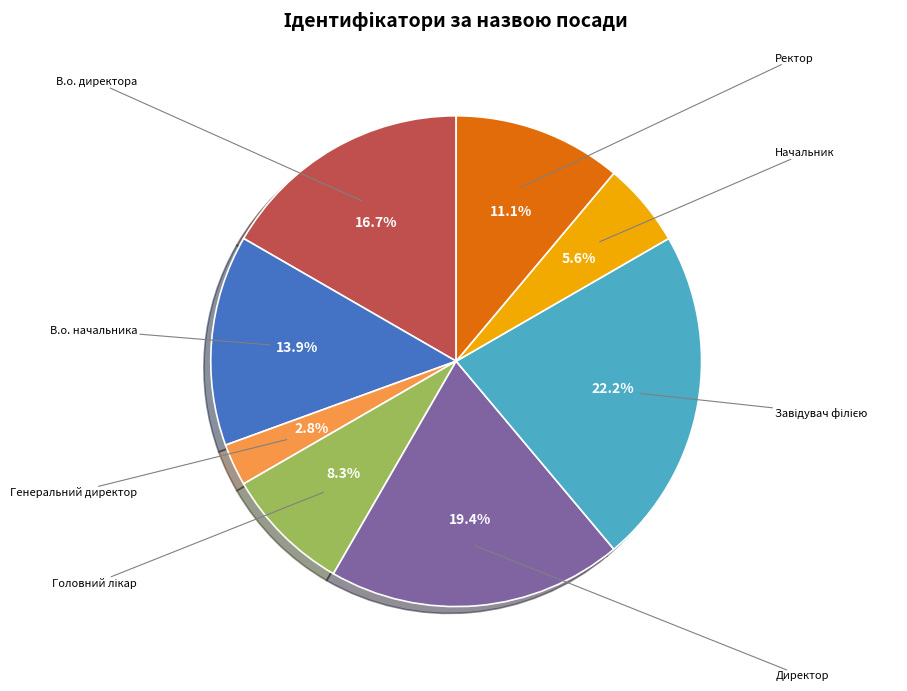

Is there a majority slice in this chart?

No